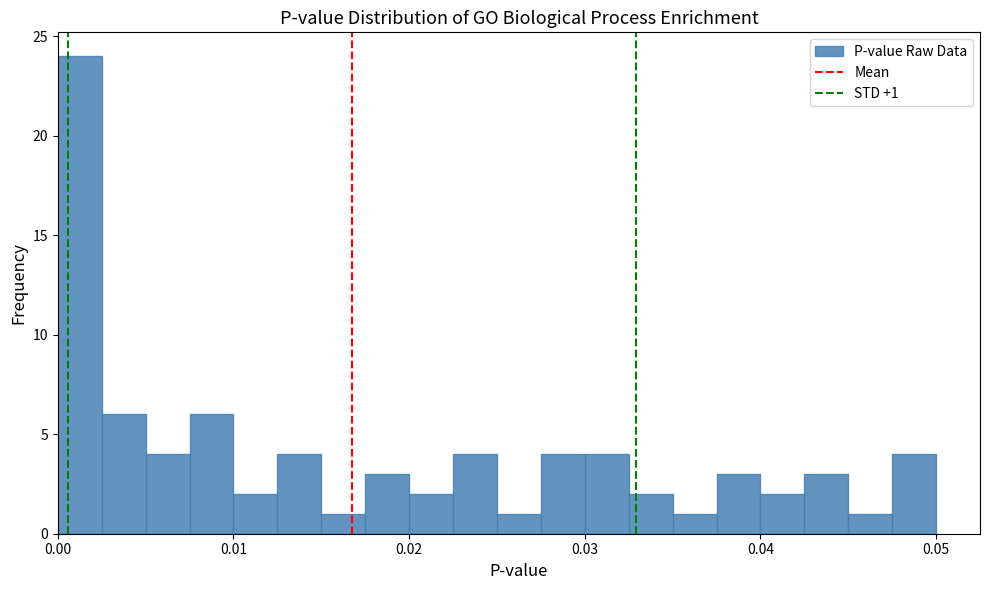

Around what value on the x-axis is the tallest bar? Give the approximate position of its centre, as read against the axis.

0.001